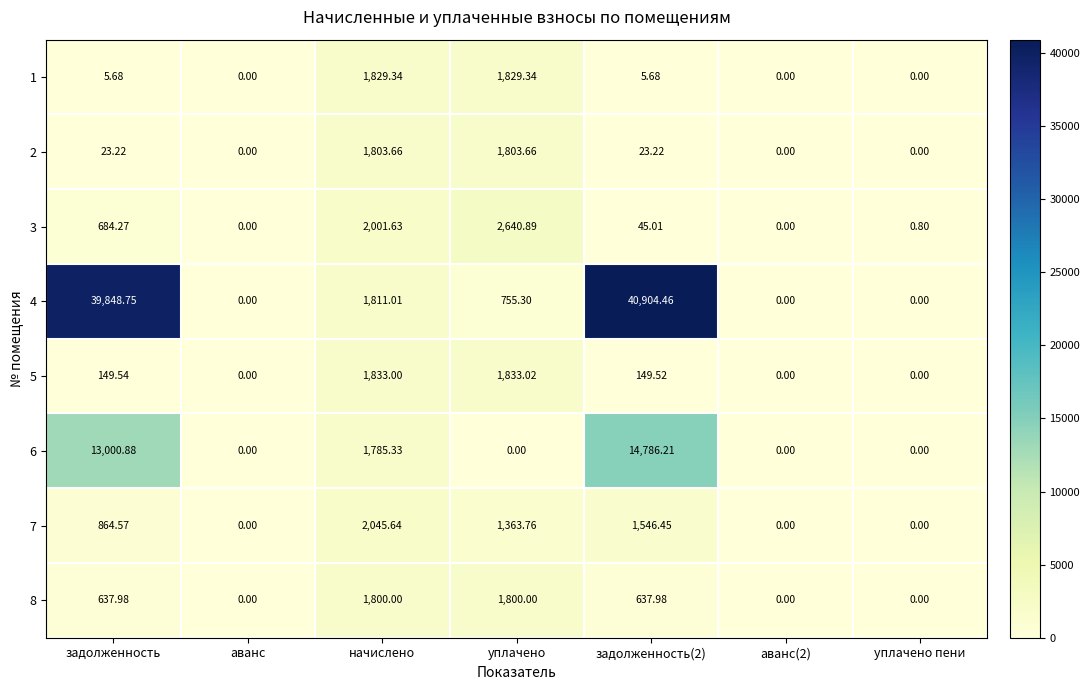

Which series has the largest range (max minus min)?

4